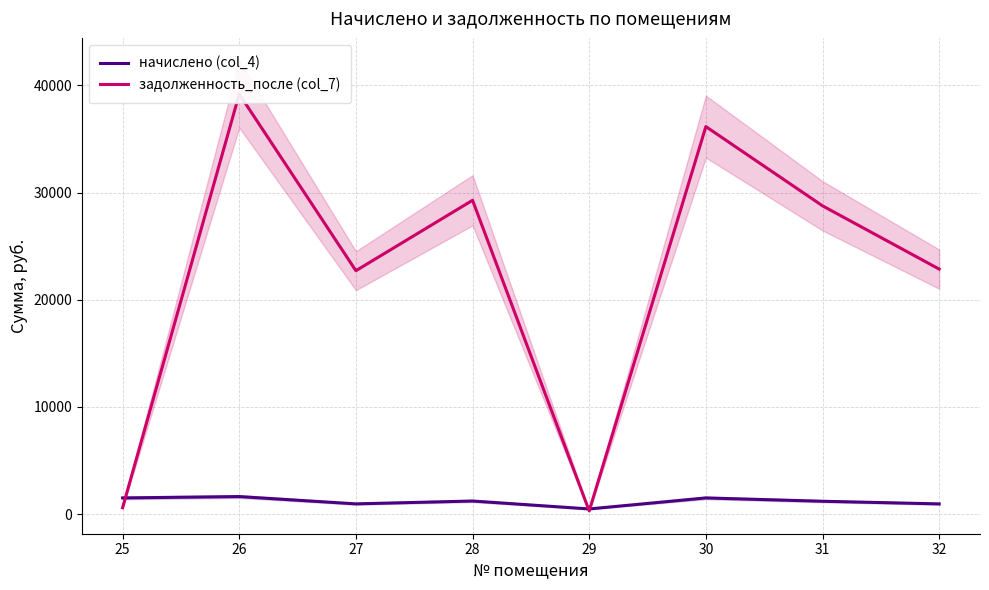

Is it true that задолженность_после (col_7) equals 28758.5 at 31?

True